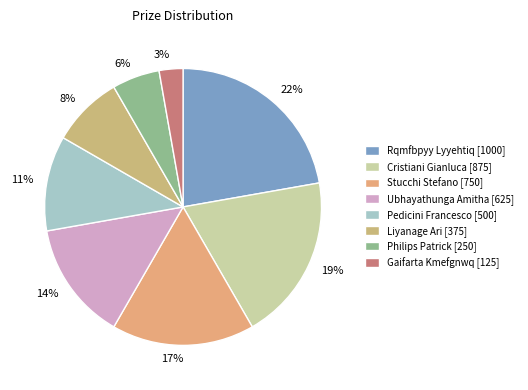

Which category has the biggest portion of the pie?

Rqmfbpyy Lyyehtiq